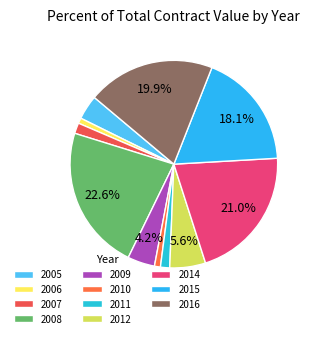

Count the number of slices in the pie.

11